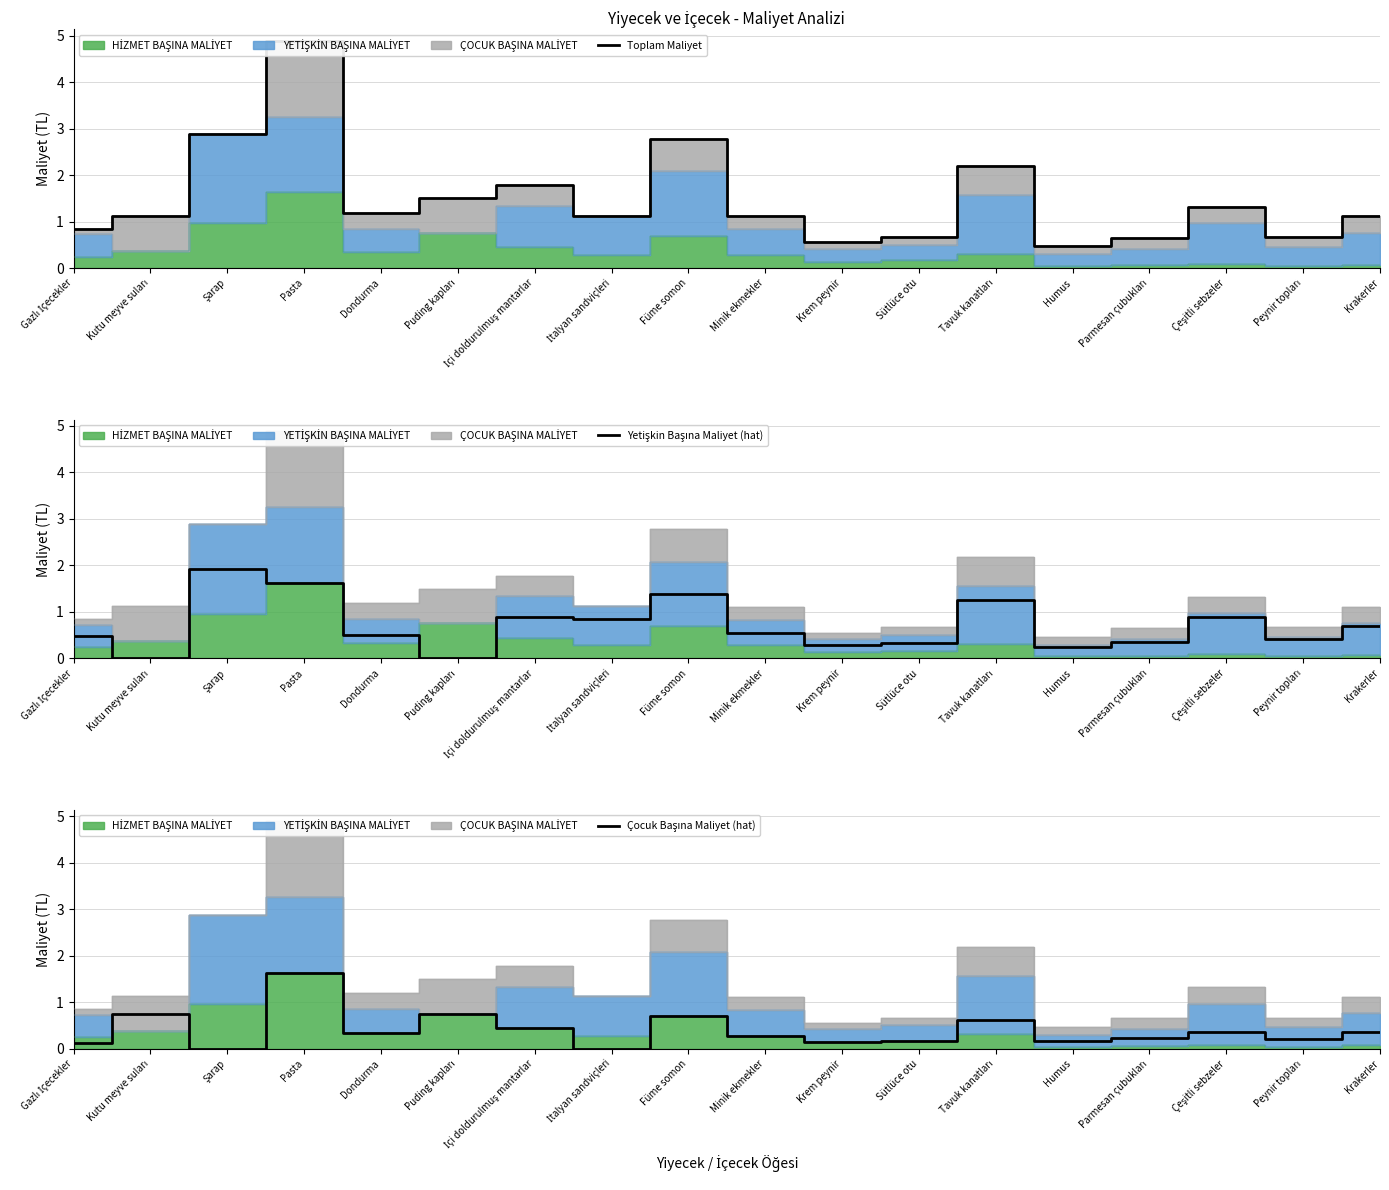

In Çocuk Başına Maliyet (hat), how many points are lower than both neighbors (excluding endpoints)?

6